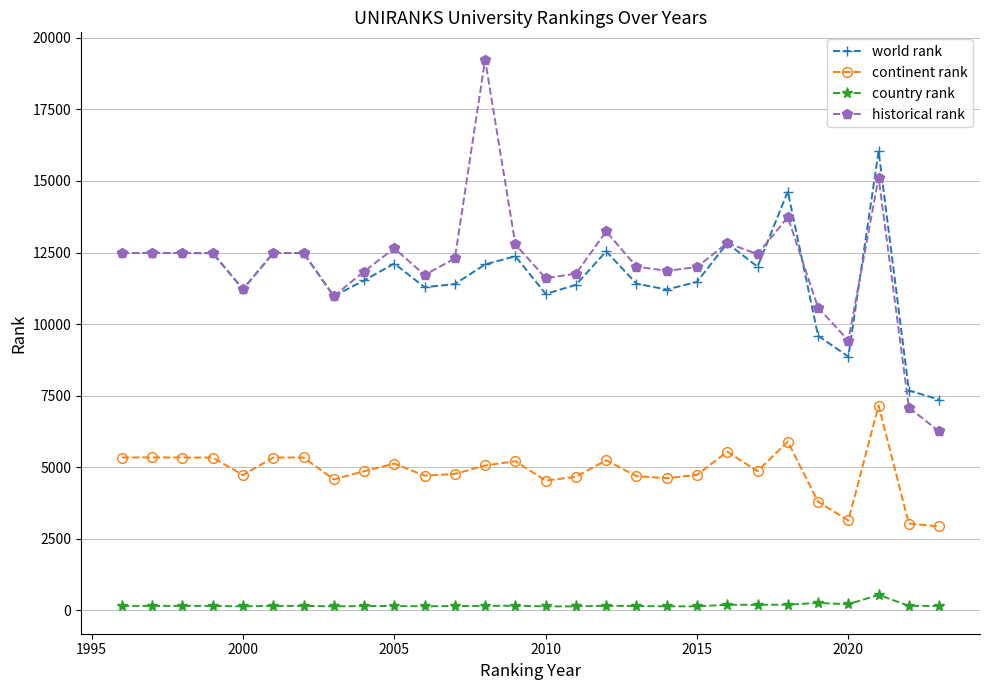

What is the difference between the second highest and second lowest values in the world rank series?

6952